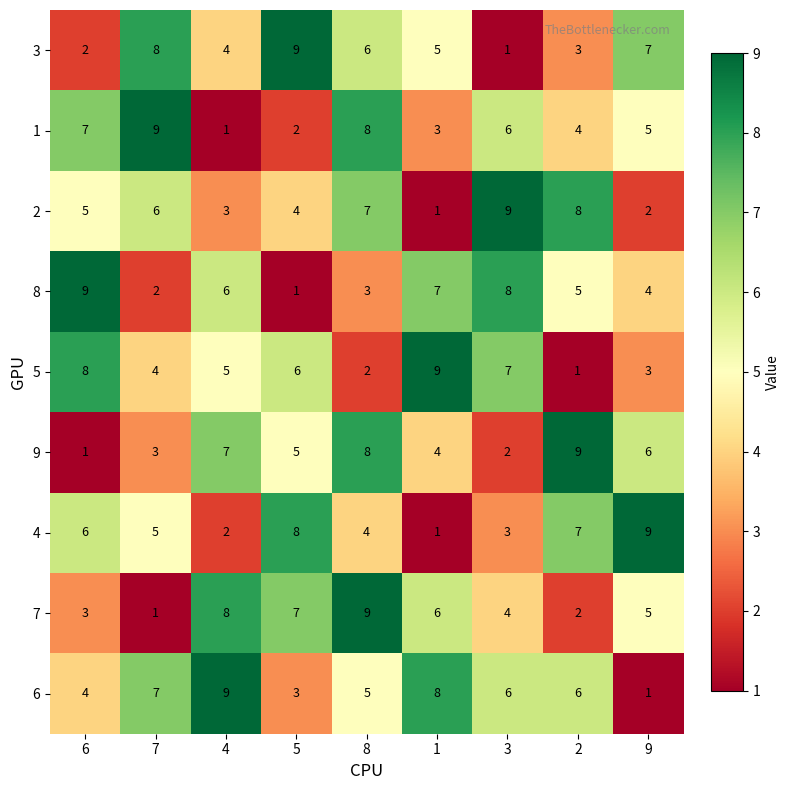

What is the total value across all series at 5?

45